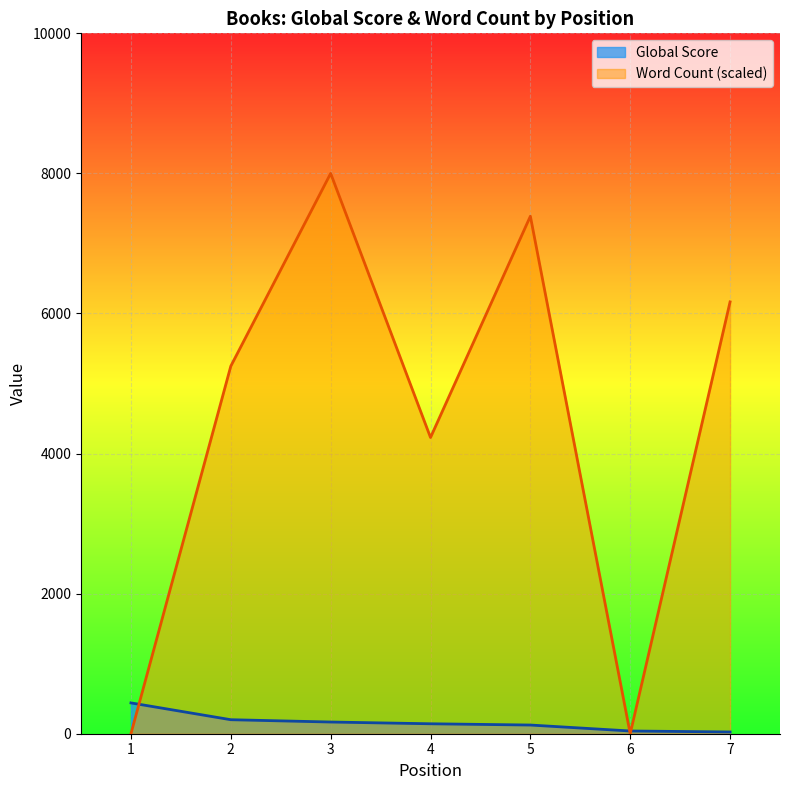

Reading left to right, extract all data points from this chart.

Global Score: 440.0	200.0	167.0	142.0	124.0	39.0	25.0
Word Count: 0.0	5248.4	8000.0	4229.3	7388.5	0.0	6165.6